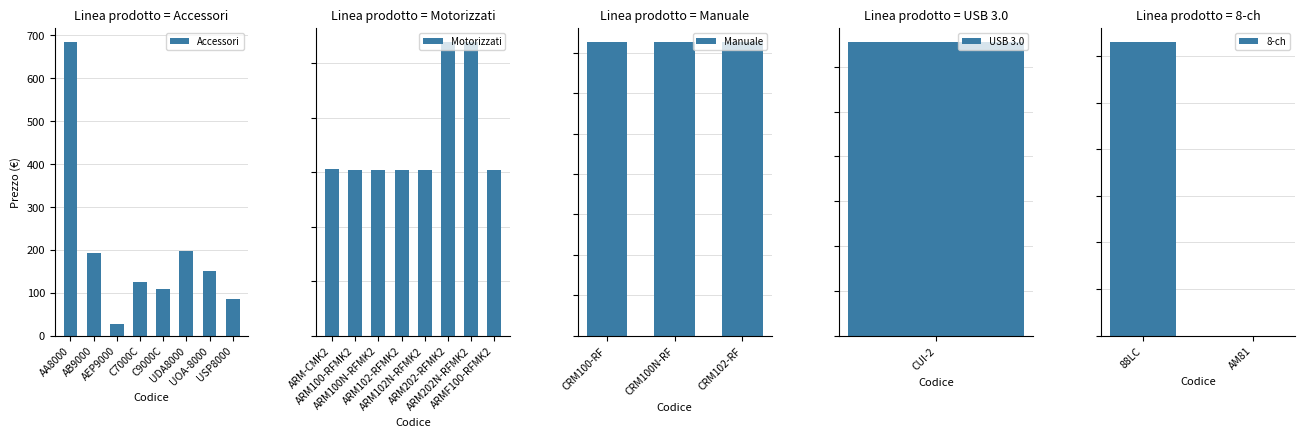

What is the difference between the maximum and minimum values?

642.0